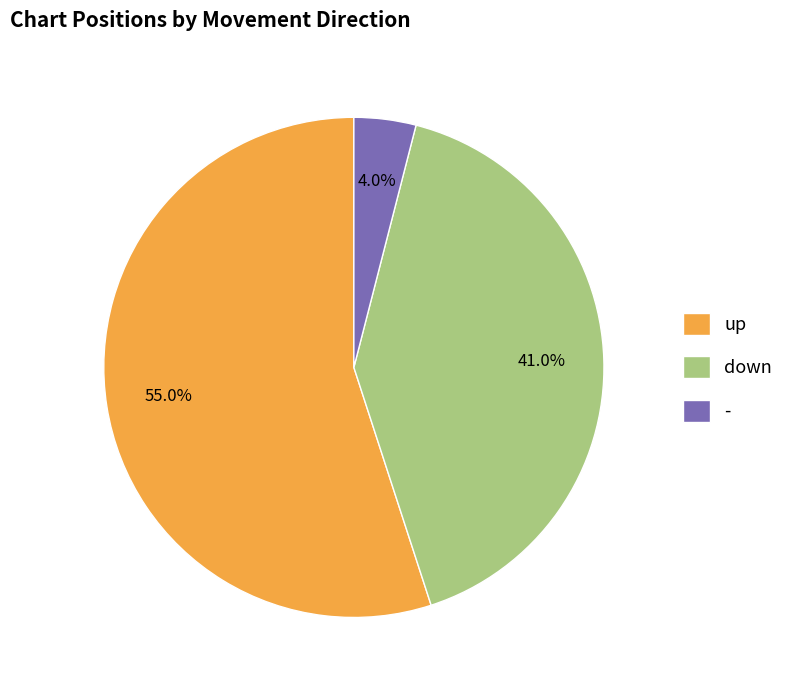

To the nearest percent, what is the average slice percentage?

33%